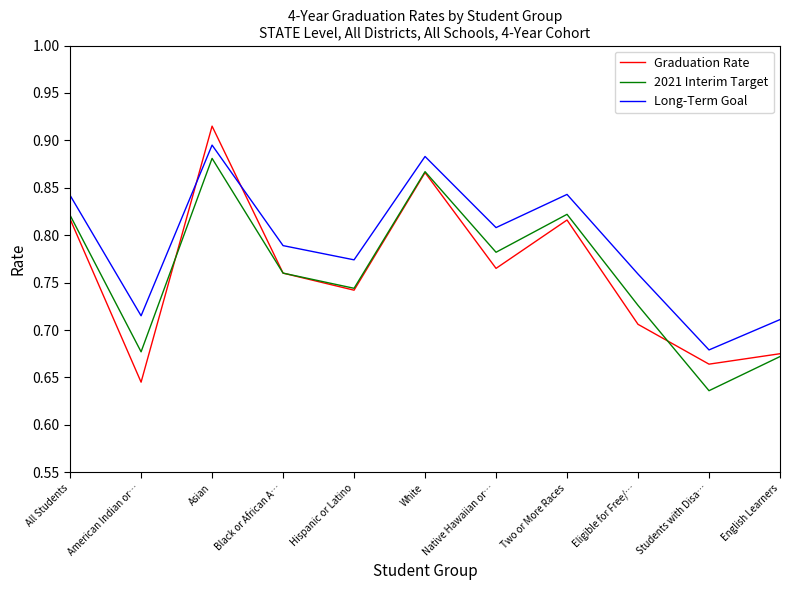

Where do Graduation Rate and Long-Term Goal first cross each other?

American Indian or… and Asian